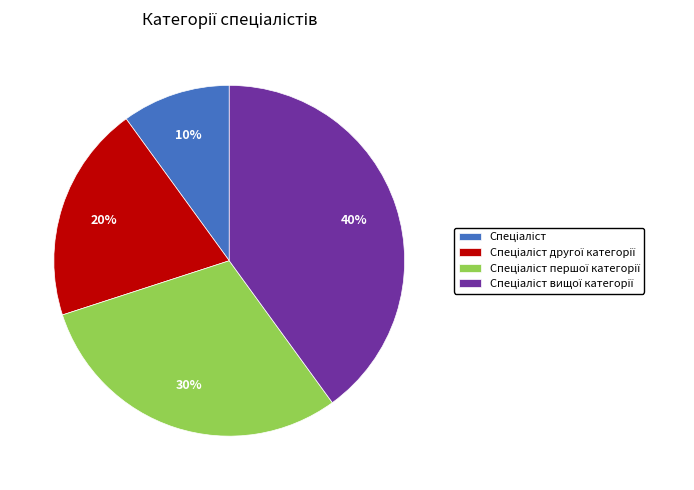

Is there a majority slice in this chart?

No